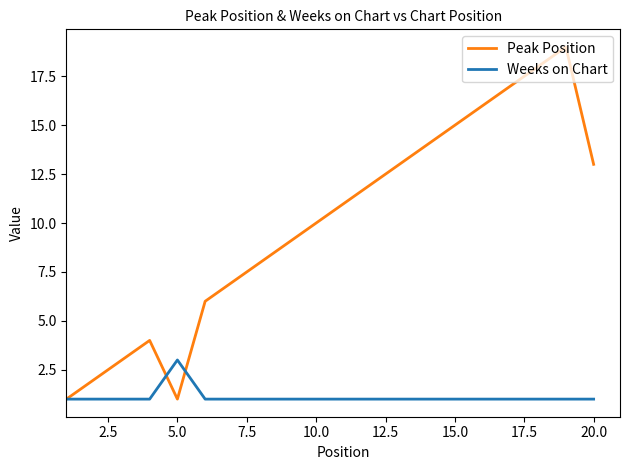

What is the difference between the second highest and minimum values in the Peak Position series?

17